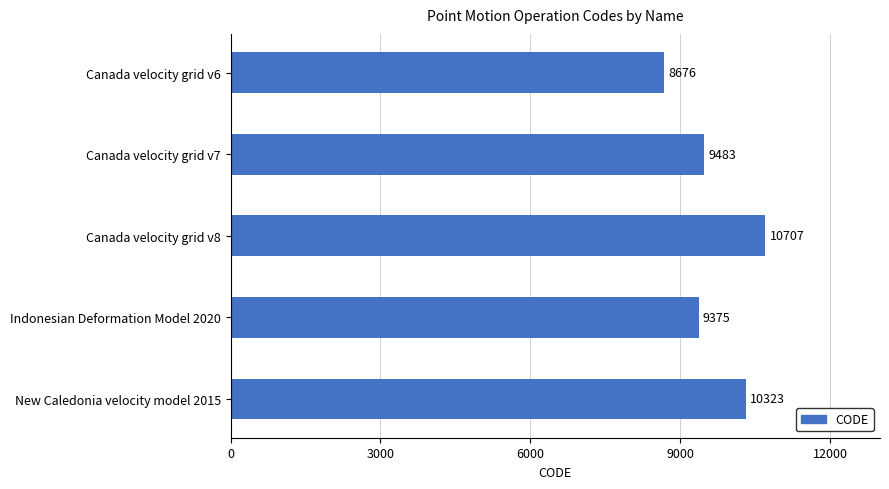

How many data points are less than 9483?

2